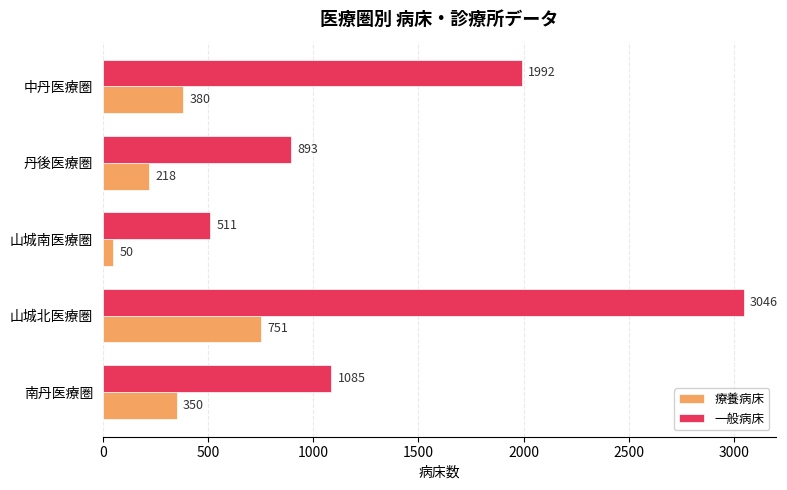

Which series changed the most between 丹後医療圏 and 中丹医療圏?

一般病床